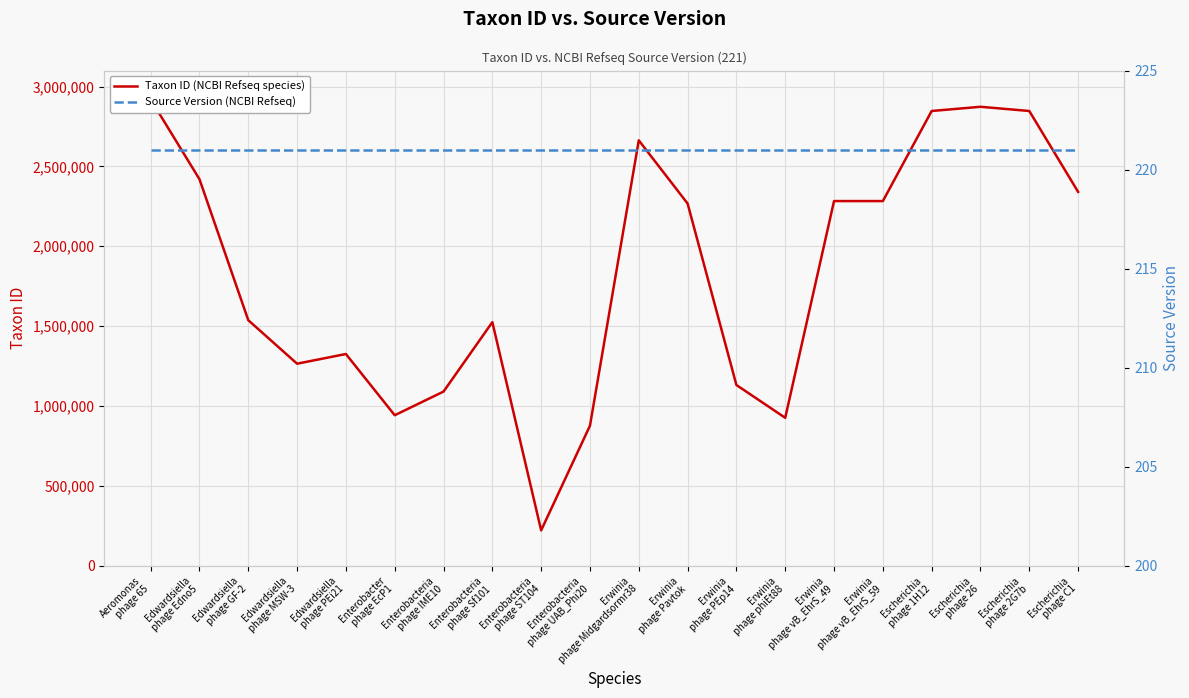

What is the value of the Source Version (NCBI Refseq) point at the 1st from the left?

221